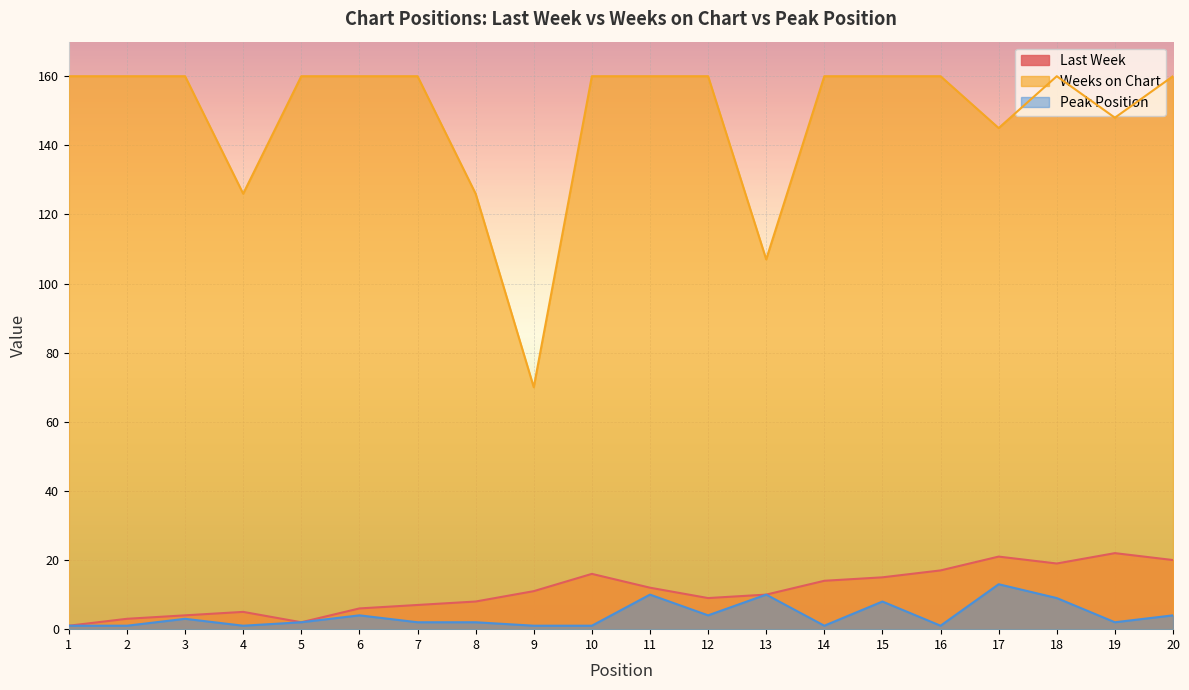

What is the difference between the highest and lowest values at 19?

146